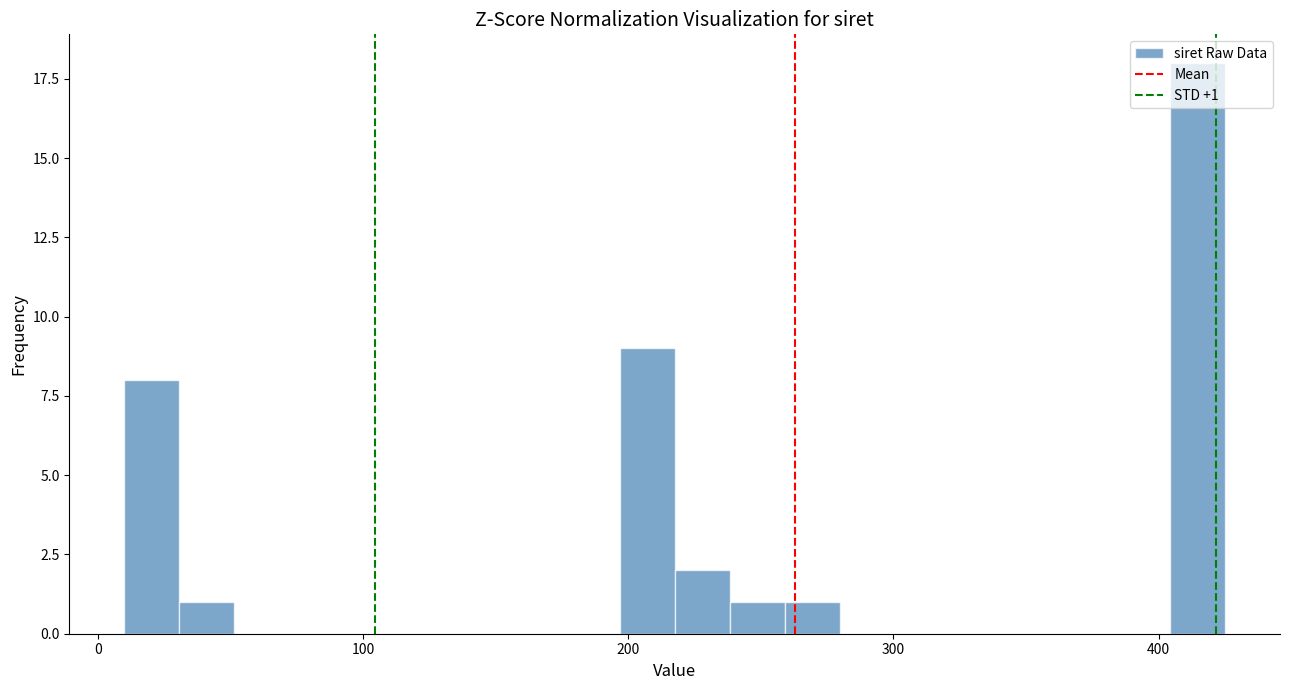

Around what value on the x-axis is the tallest bar? Give the approximate position of its centre, as read against the axis.

410